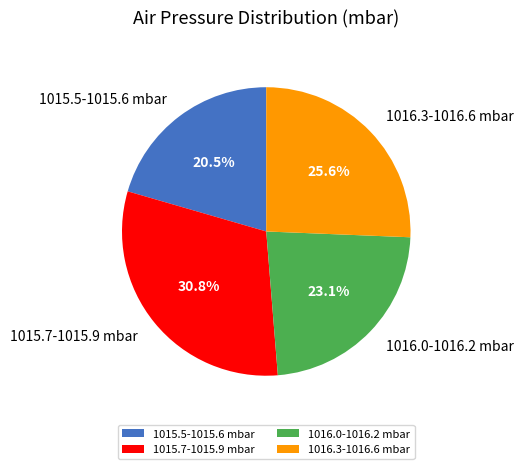

How many segments does this pie chart have?

4